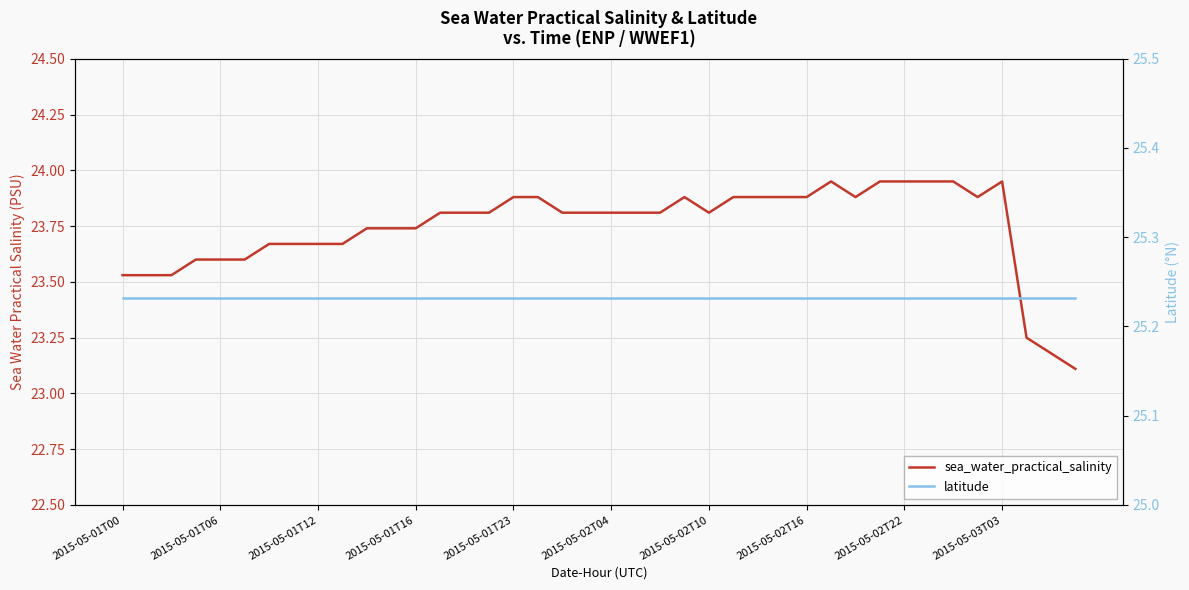

Reading right to left, list all the values displayed in this chart.

sea_water_practical_salinity: 23.1	23.2	23.2	23.9	23.9	23.9	23.9	23.9	23.9	23.9	23.9	23.9	23.9	23.9	23.9	23.8	23.9	23.8	23.8	23.8	23.8	23.8	23.9	23.9	23.8	23.8	23.8	23.7	23.7	23.7	23.7	23.7	23.7	23.7	23.6	23.6	23.6	23.5	23.5	23.5
latitude: 25.2	25.2	25.2	25.2	25.2	25.2	25.2	25.2	25.2	25.2	25.2	25.2	25.2	25.2	25.2	25.2	25.2	25.2	25.2	25.2	25.2	25.2	25.2	25.2	25.2	25.2	25.2	25.2	25.2	25.2	25.2	25.2	25.2	25.2	25.2	25.2	25.2	25.2	25.2	25.2